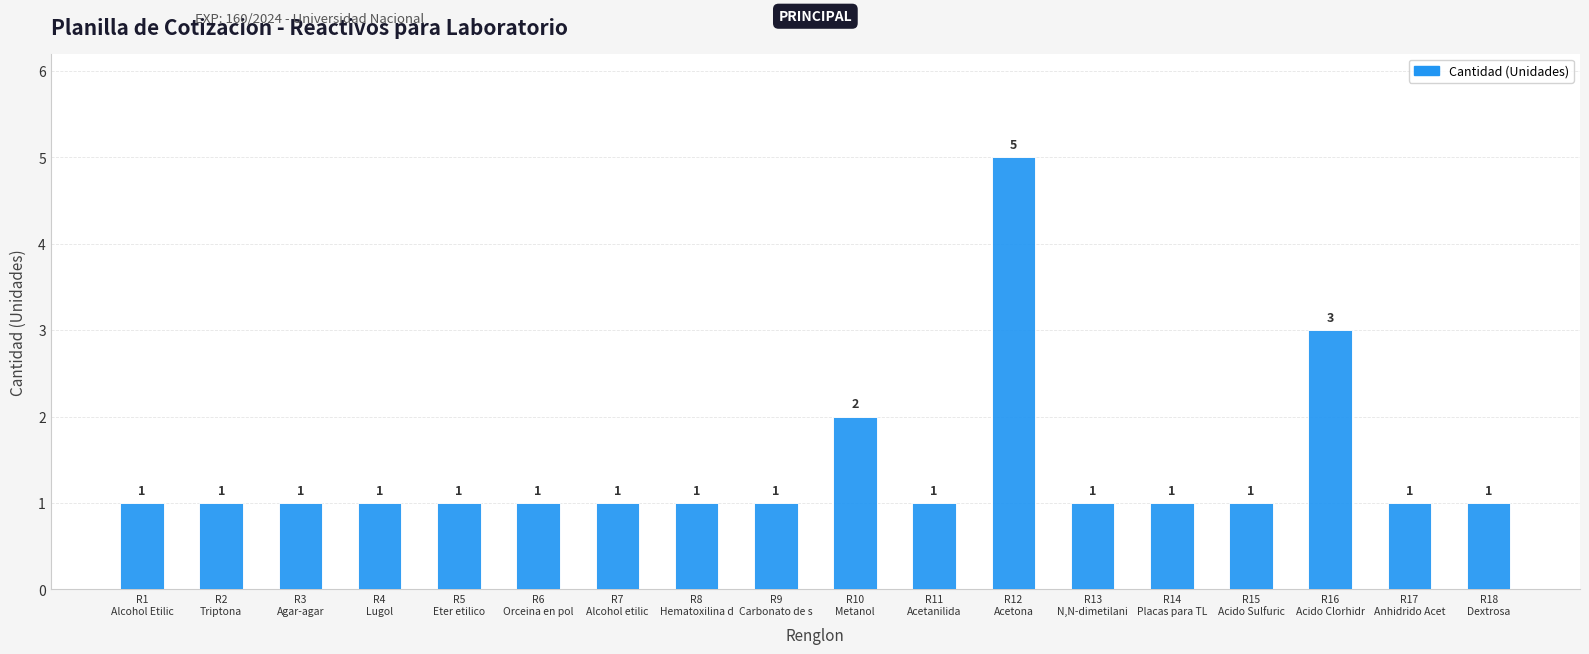

What is the minimum value shown in the chart?

1